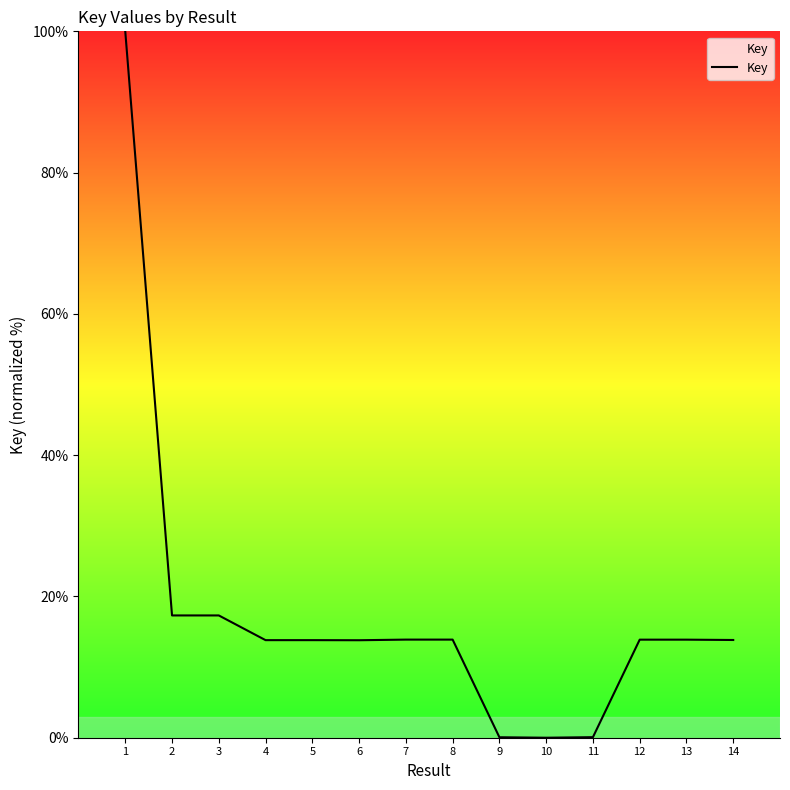

What is the ratio of the value at 12 to the value at 14?

1.0